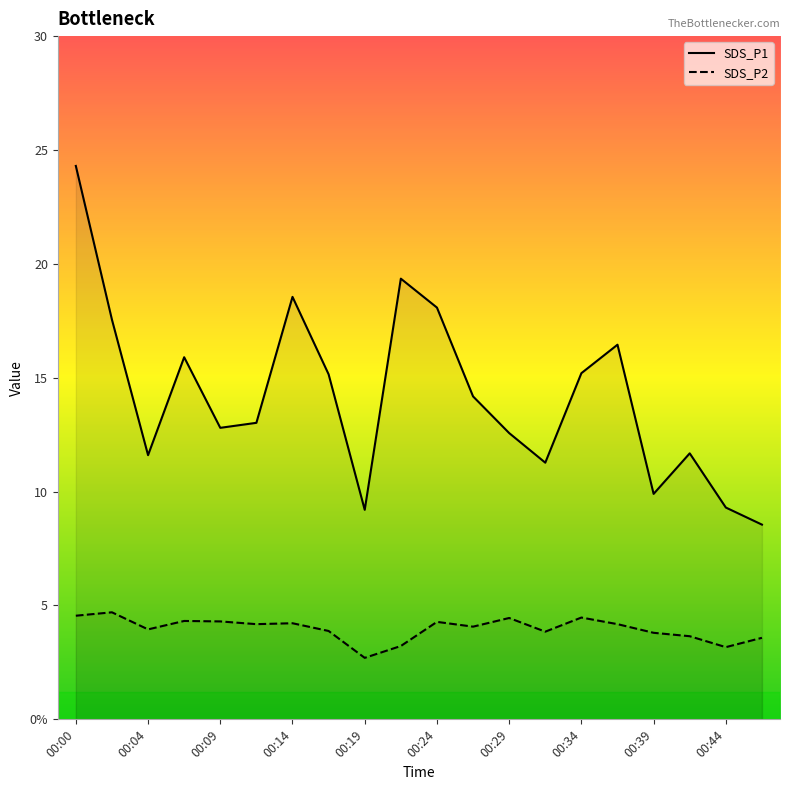

True or false: SDS_P1 and SDS_P2 cross at least once.

False